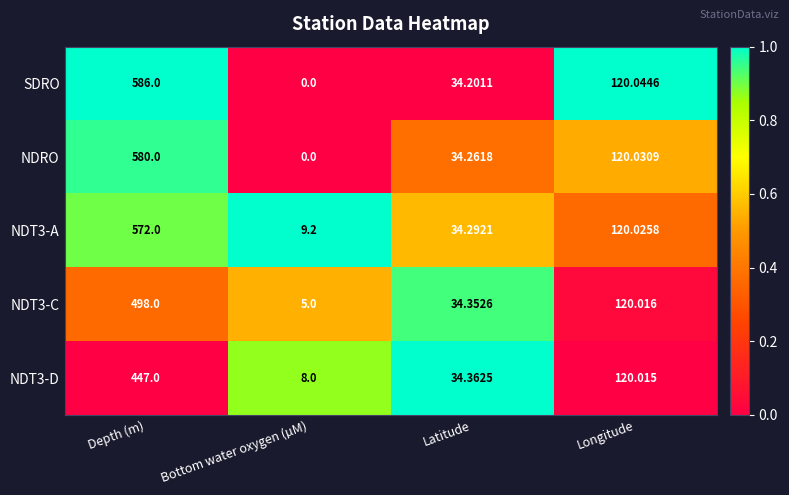

Rank the categories by NDT3-C value from lowest to highest.

Bottom water oxygen (µM), Latitude, Longitude, Depth (m)